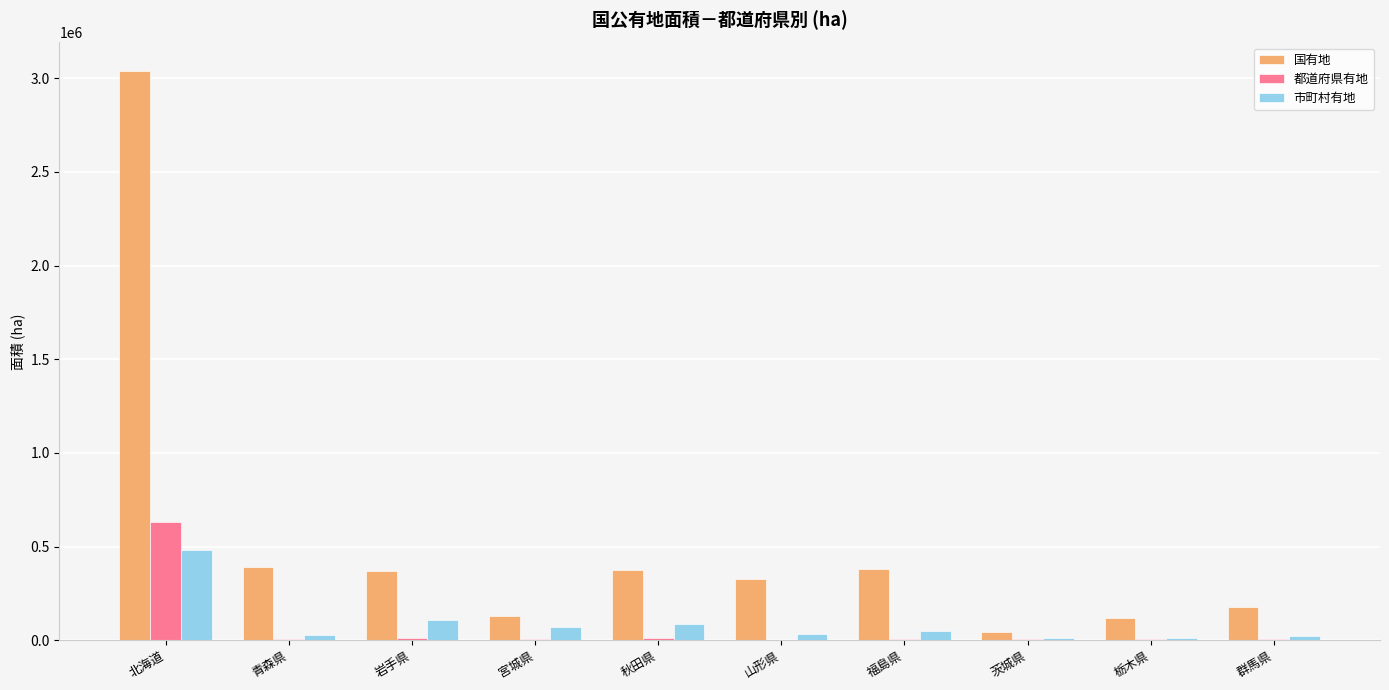

How many groups of bars are there?

10